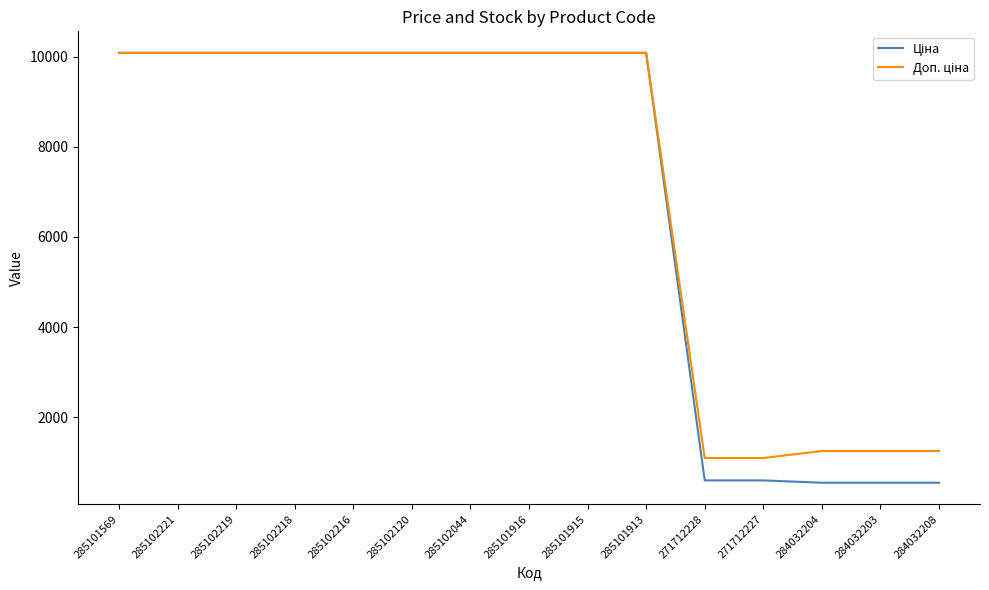

What is the total value across all series at 271712228?

1690.1